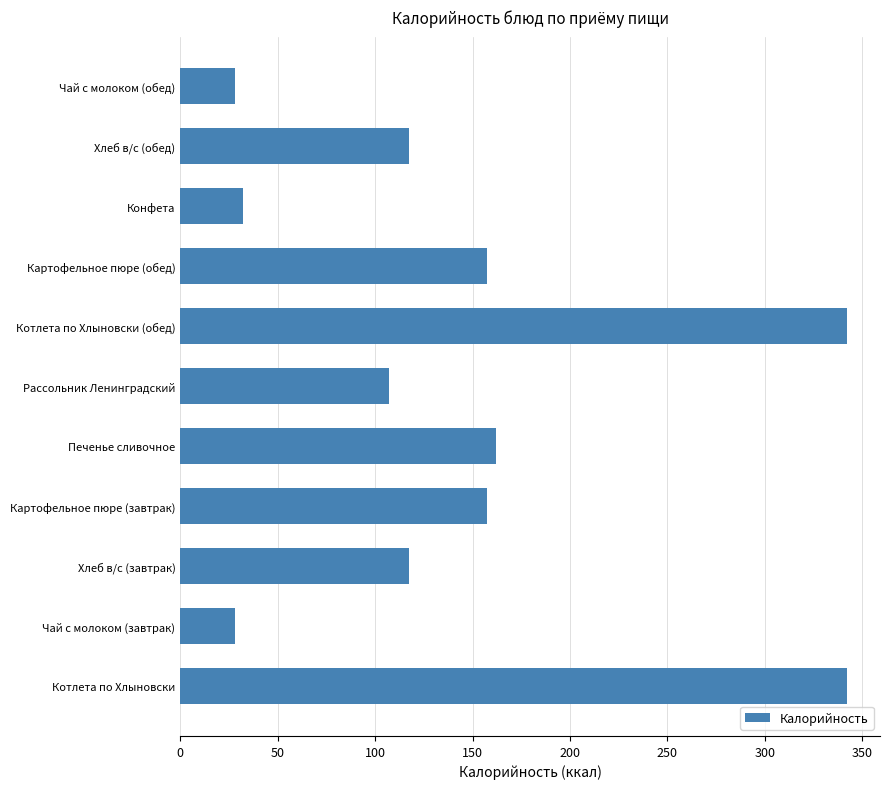

What is the approximate value at Печенье сливочное?

162.0